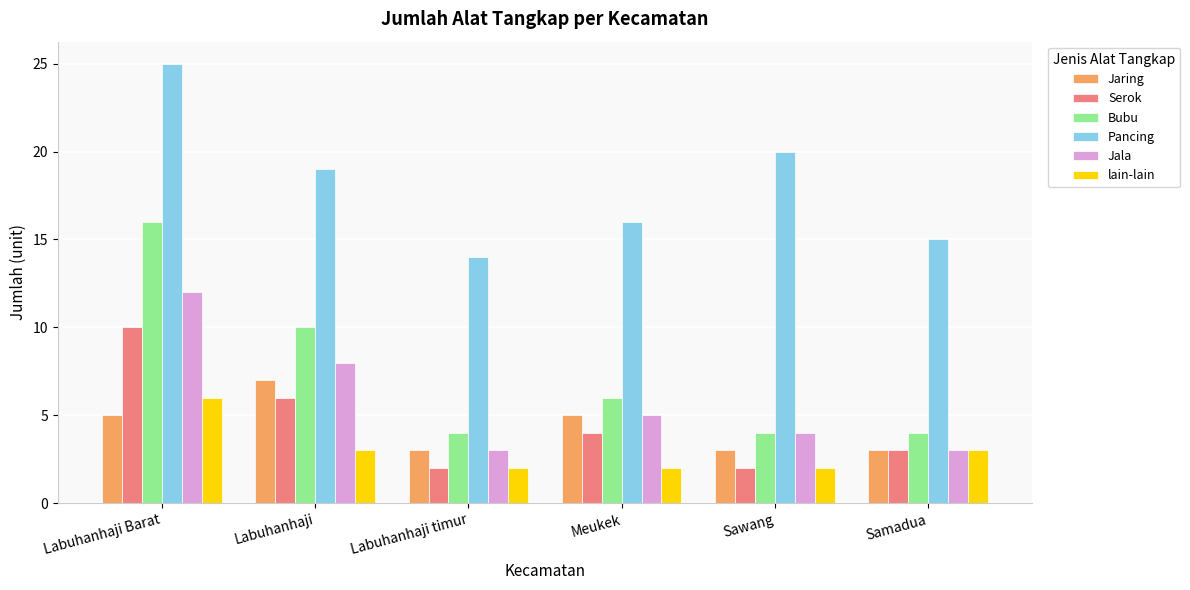

Rank the categories by Pancing value from lowest to highest.

Labuhanhaji timur, Samadua, Meukek, Labuhanhaji, Sawang, Labuhanhaji Barat